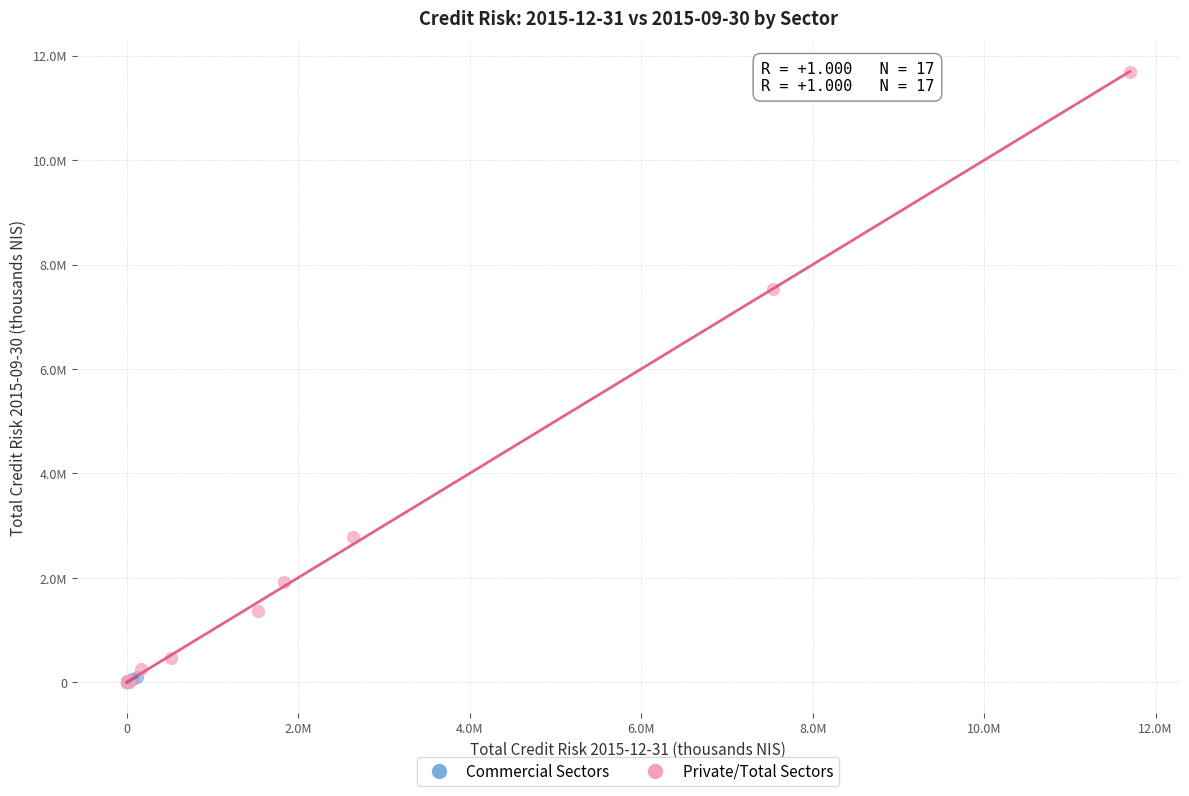

Which series reaches the maximum Y coordinate?

Private/Total Sectors